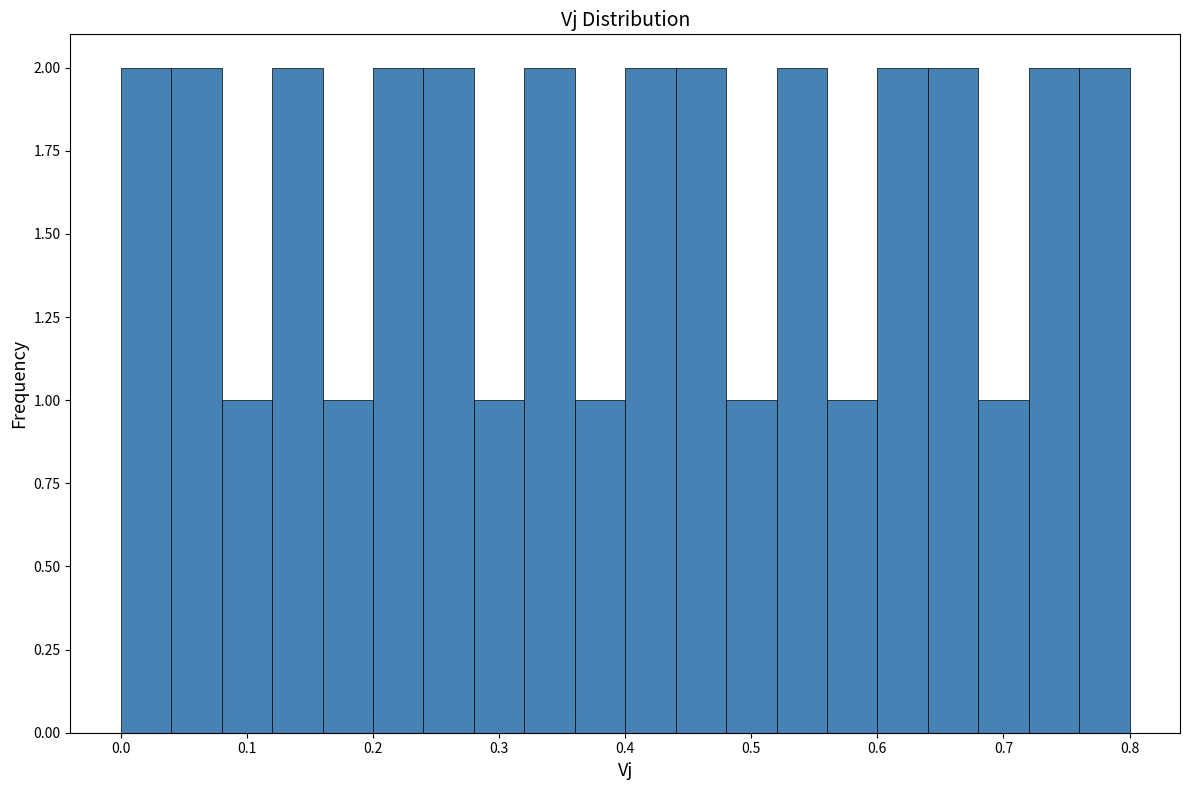

Reading left to right, list every bar in this chart as the range it spans on the x-axis followed by its height. The values are not printed on the chart, so give them approximately, as read against the axis.

0.00 to 0.04: 2
0.04 to 0.08: 2
0.08 to 0.12: 1
0.12 to 0.16: 2
0.16 to 0.20: 1
0.20 to 0.24: 2
0.24 to 0.28: 2
0.28 to 0.32: 1
0.32 to 0.36: 2
0.36 to 0.40: 1
0.40 to 0.44: 2
0.44 to 0.48: 2
0.48 to 0.52: 1
0.52 to 0.56: 2
0.56 to 0.60: 1
0.60 to 0.64: 2
0.64 to 0.68: 2
0.68 to 0.72: 1
0.72 to 0.76: 2
0.76 to 0.80: 2